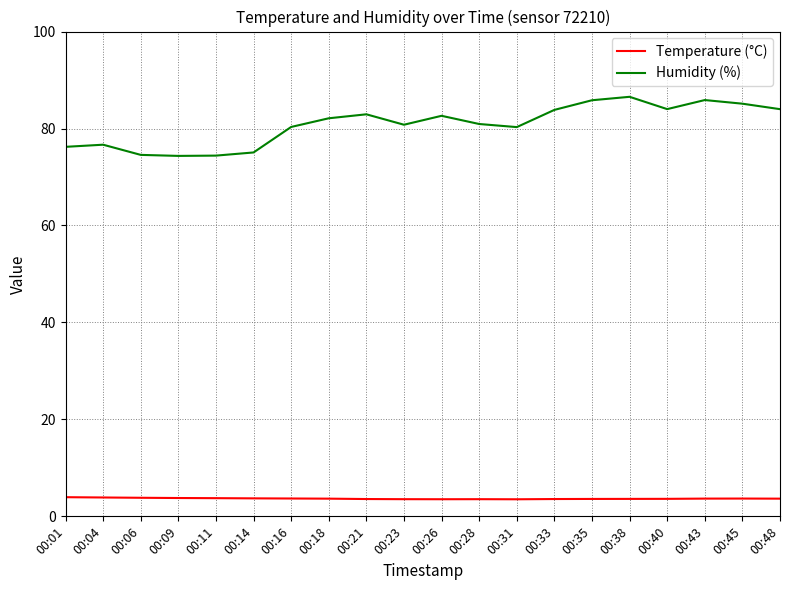

True or false: Humidity (%) and Temperature (°C) cross at least once.

False